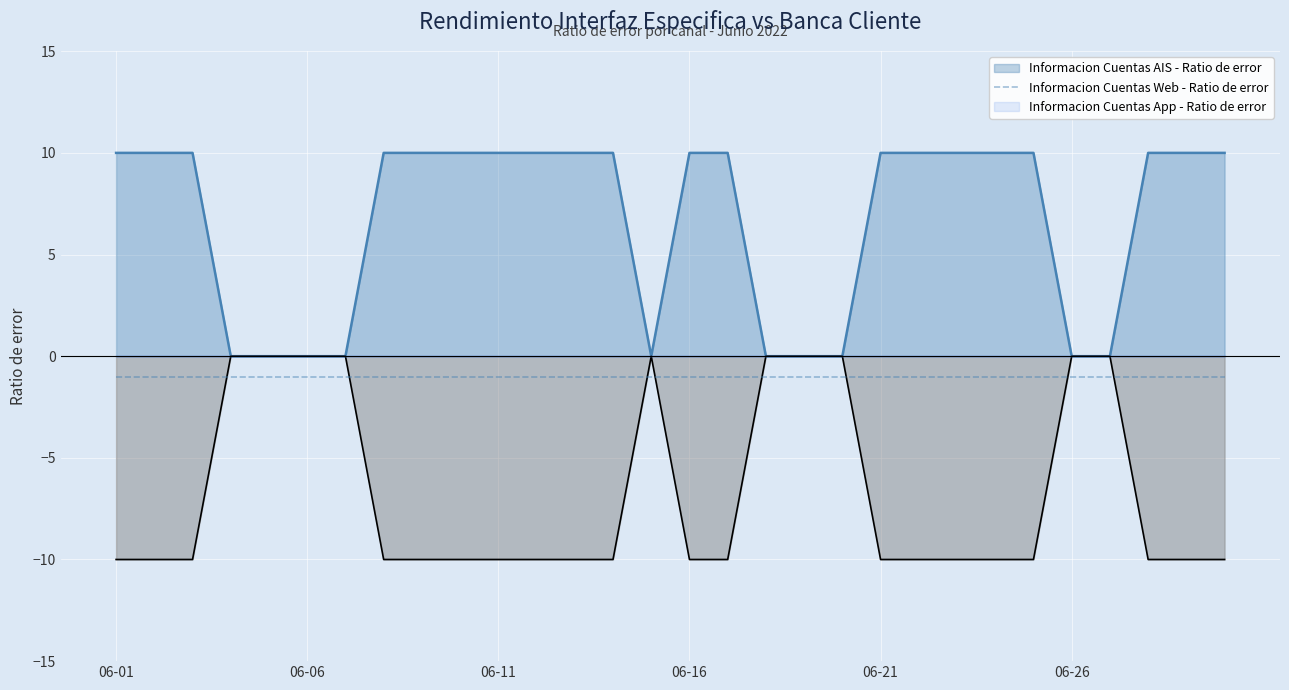

What is the highest value of the Informacion Cuentas AIS - Ratio de error series?

10